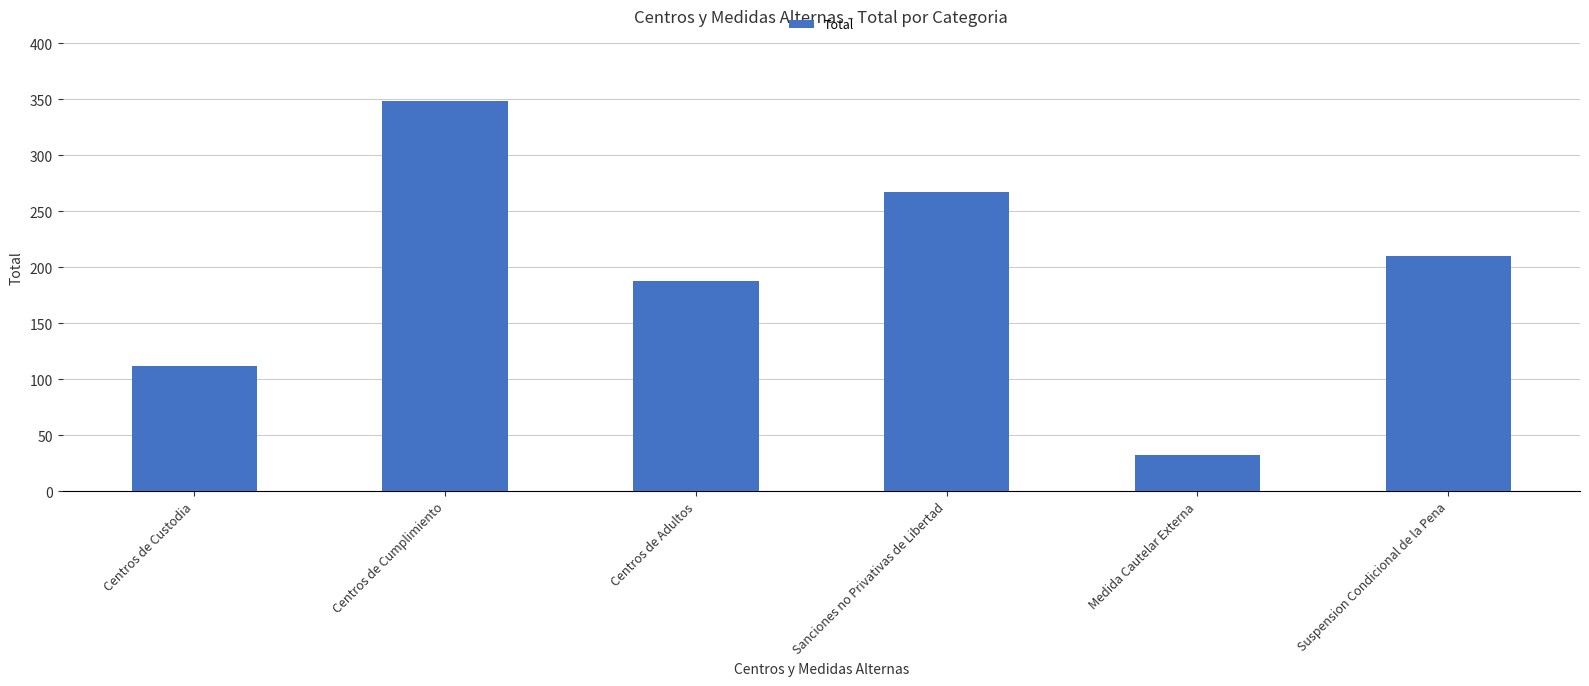

What is the maximum value shown in the chart?

348